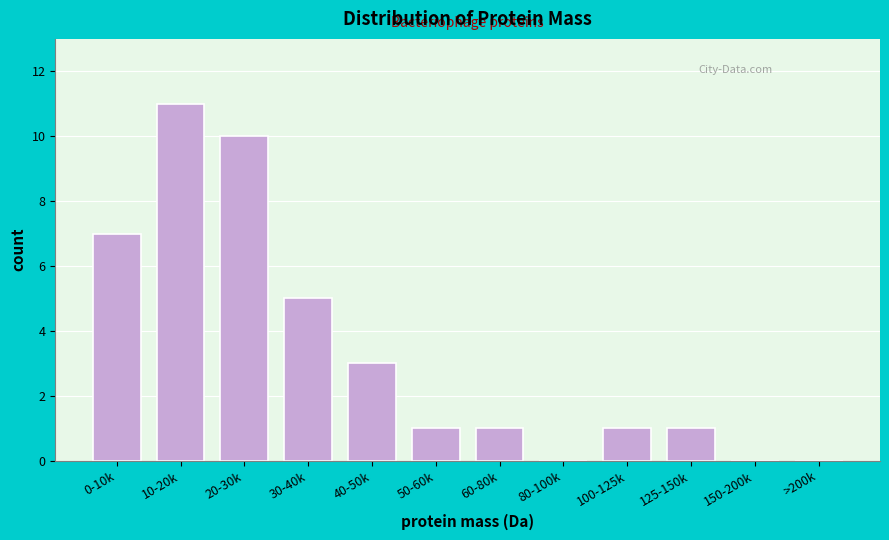

Reading right to left, transcribe all the data shown in this chart.

>200k=0	150-200k=0	125-150k=1	100-125k=1	80-100k=0	60-80k=1	50-60k=1	40-50k=3	30-40k=5	20-30k=10	10-20k=11	0-10k=7